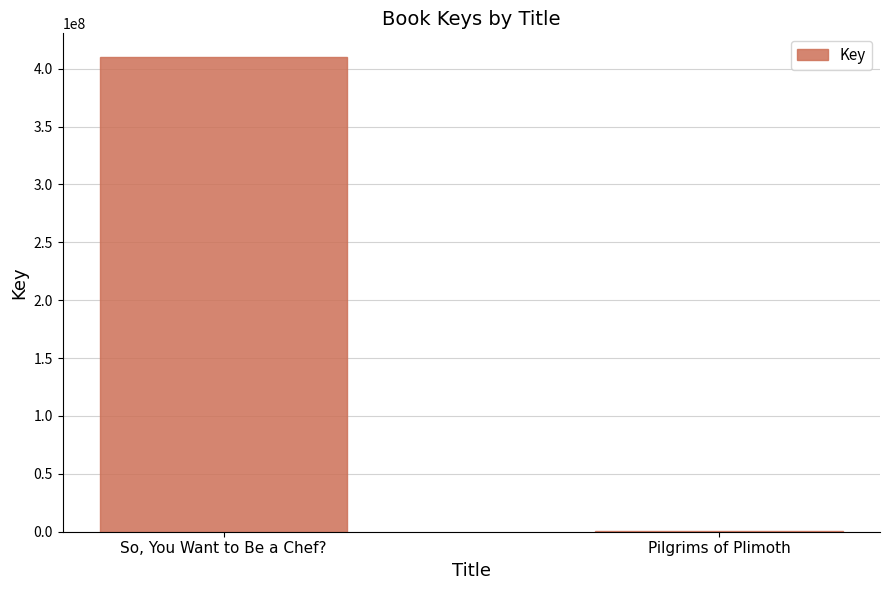

Approximately how many times larger is the value at So, You Want to Be a Chef? compared to Pilgrims of Plimoth?

1237.0